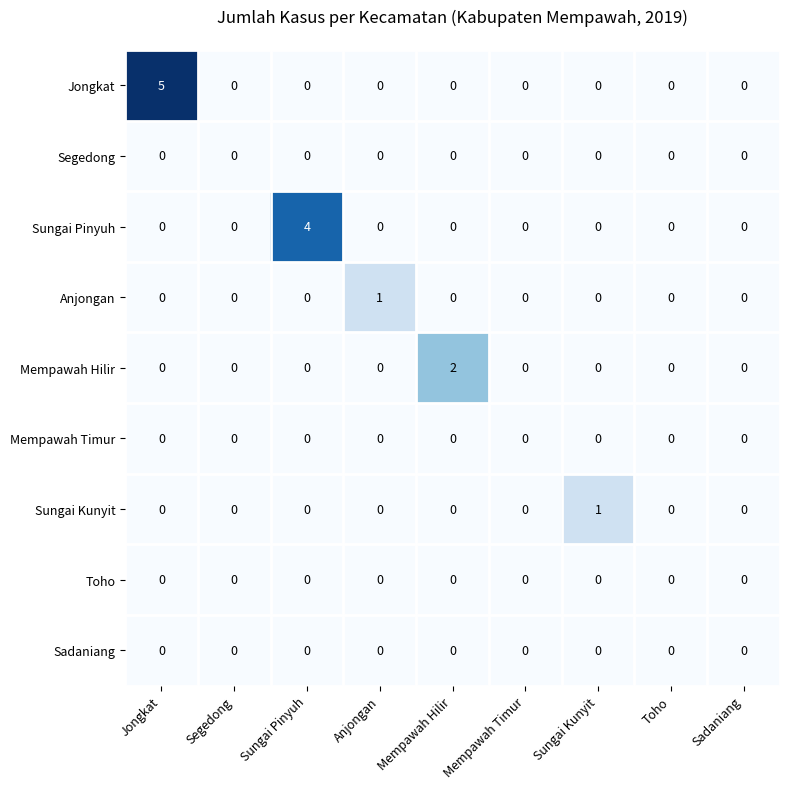

Count the number of categories in the chart.

9